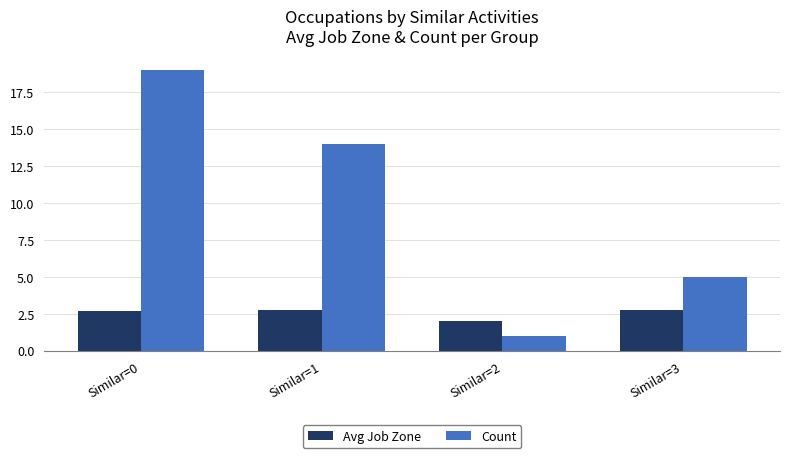

Reading left to right, list all the values displayed in this chart.

Avg Job Zone: 2.7	2.8	2.0	2.8
Count: 19.0	14.0	1.0	5.0